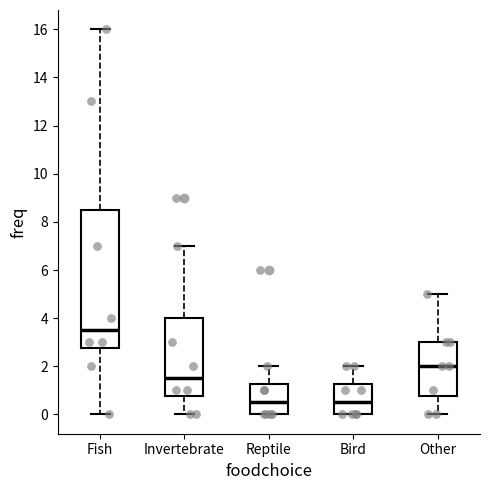

Which box has the highest median line?

Fish